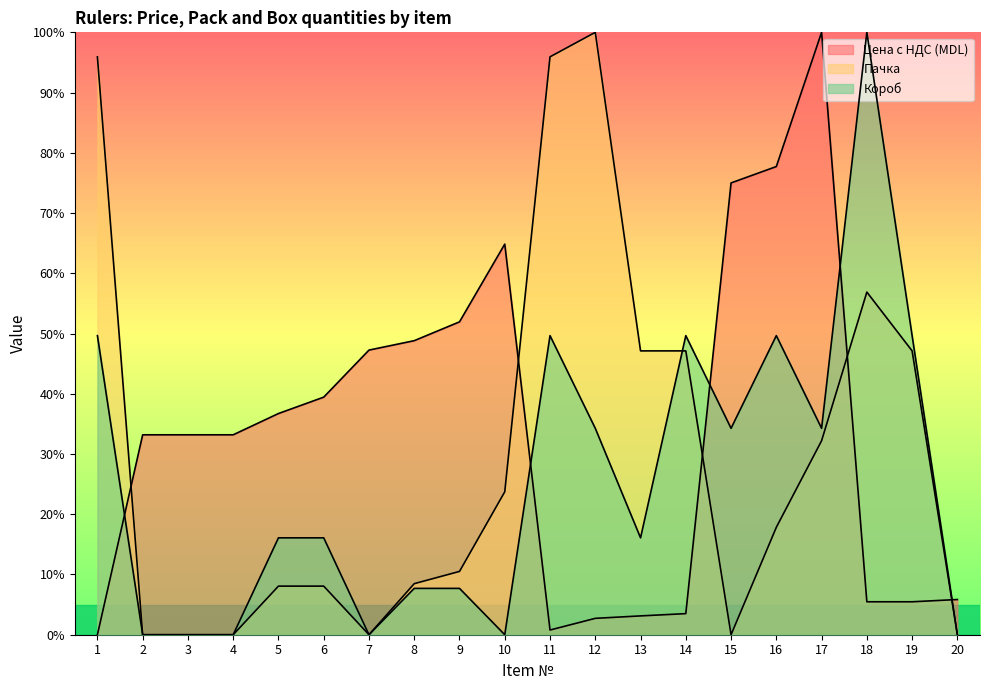

What is the greatest value displayed?

100.0